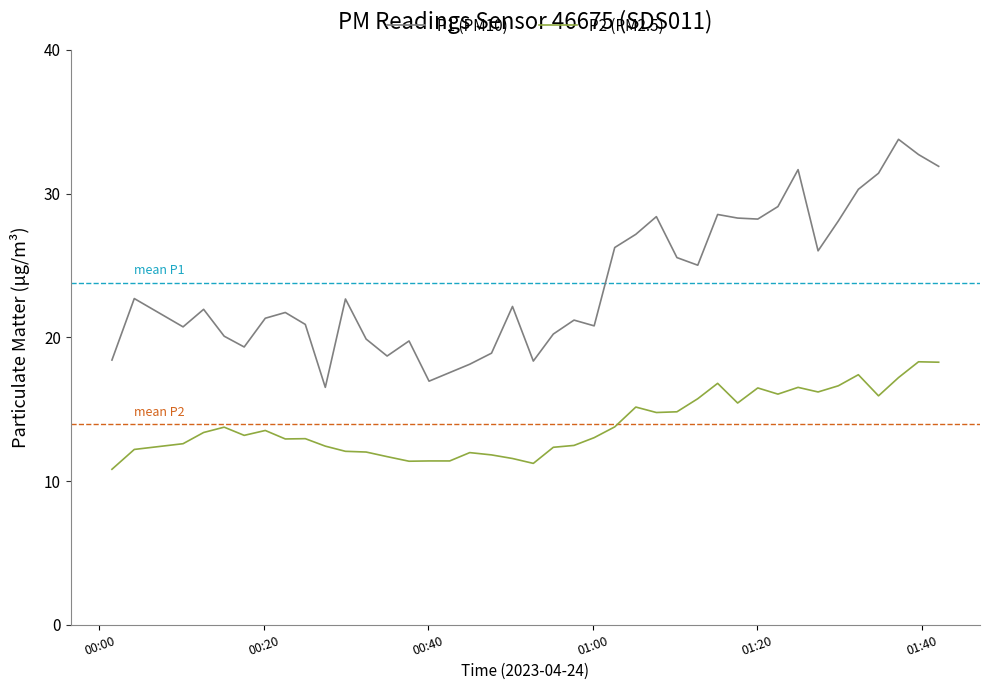

Which series has the largest total across all categories?

P1 (PM10)